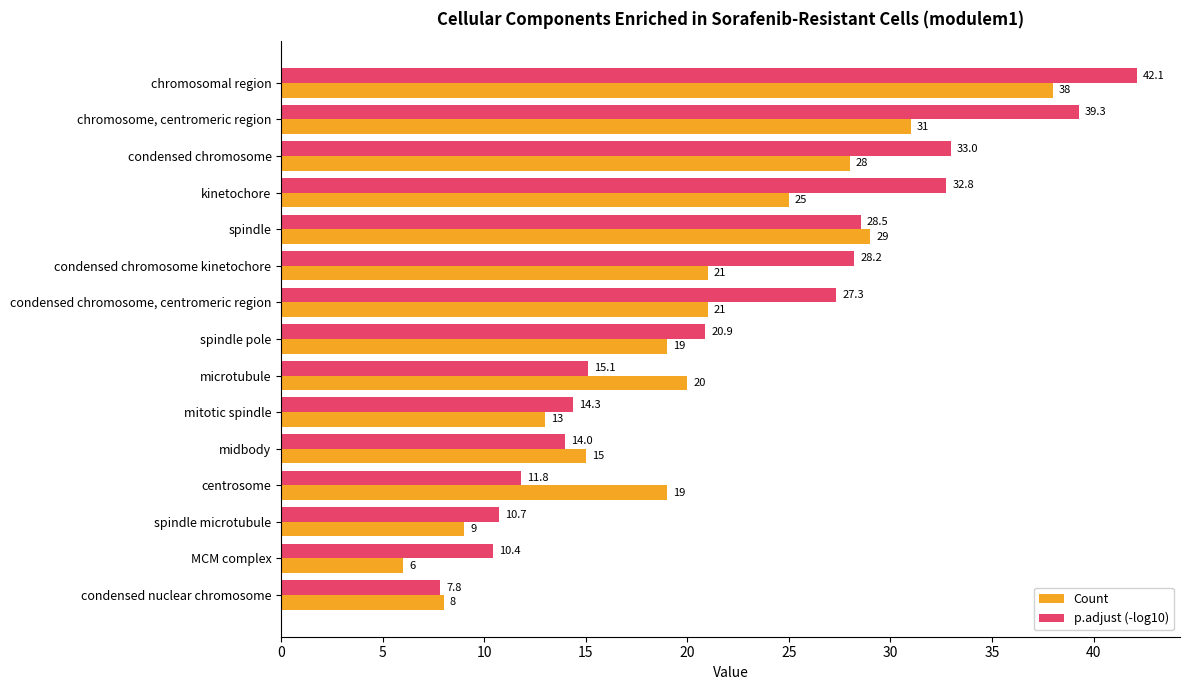

At which label is p.adjust (-log10) closest to 24?

spindle pole